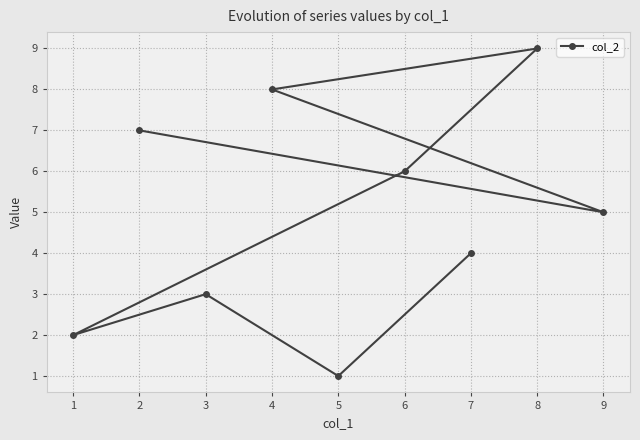

Does the chart have visible grid lines?

Yes